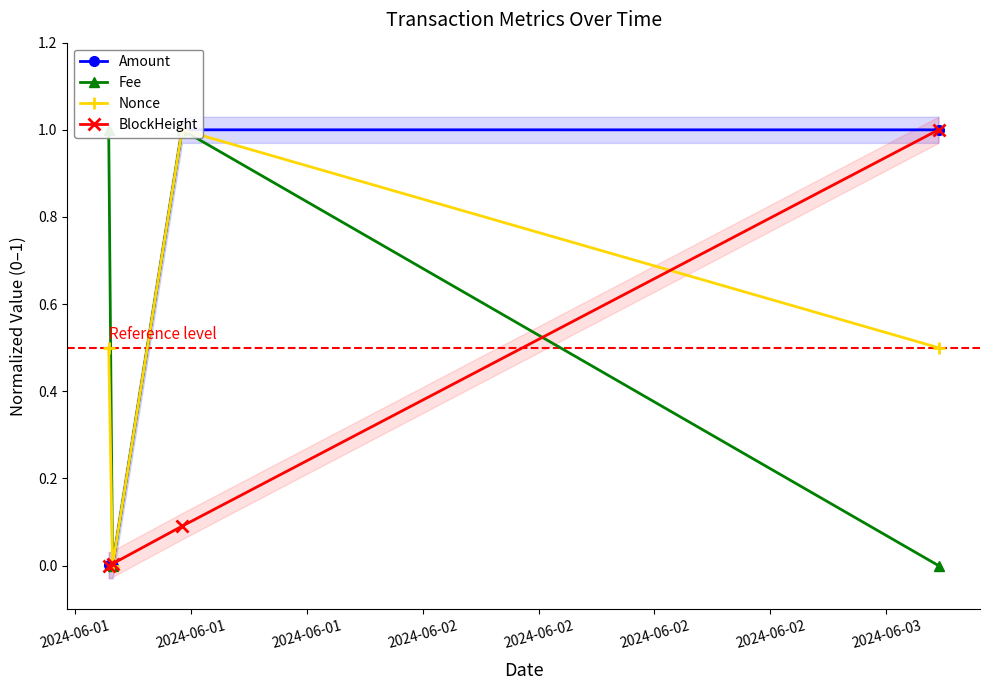

What is the maximum value for Amount?

1.0